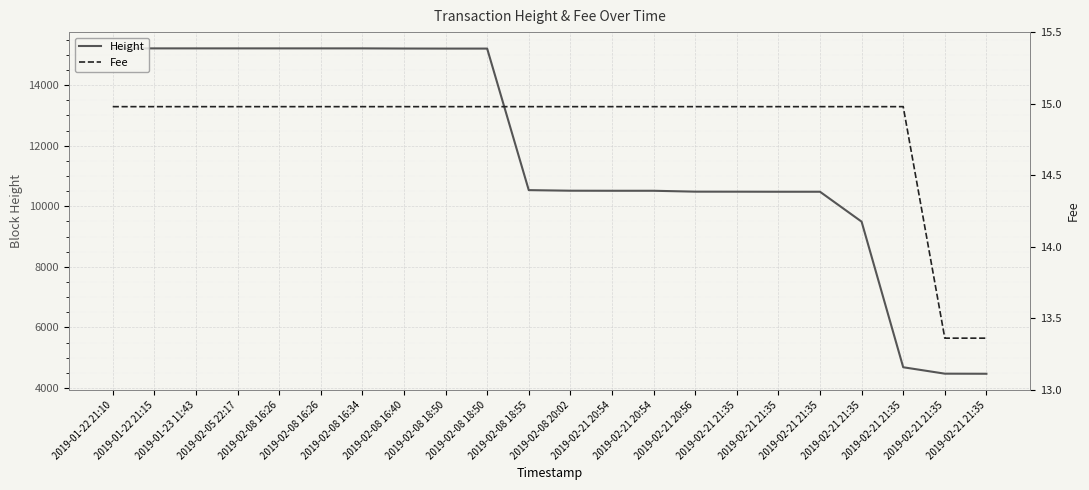

True or false: Height has more than 2 interior local peaks.

False